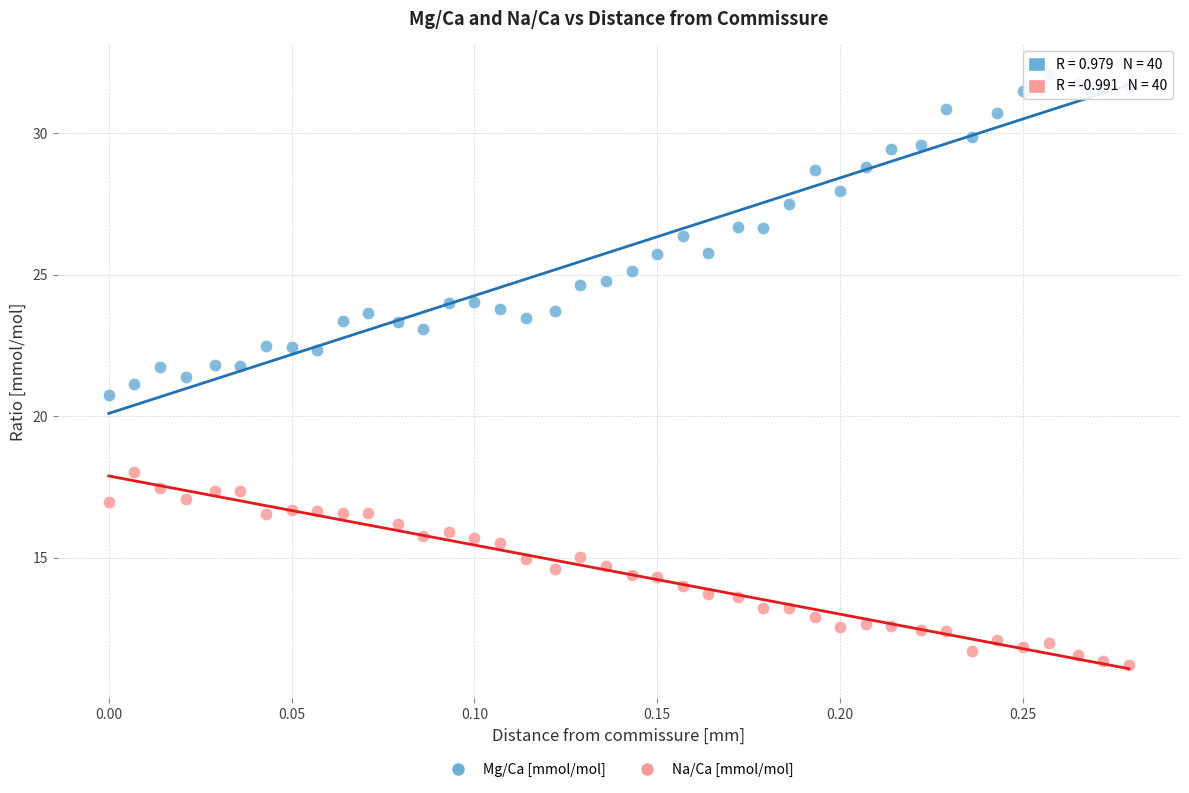

Which series reaches the minimum Y coordinate?

Na/Ca [mmol/mol]